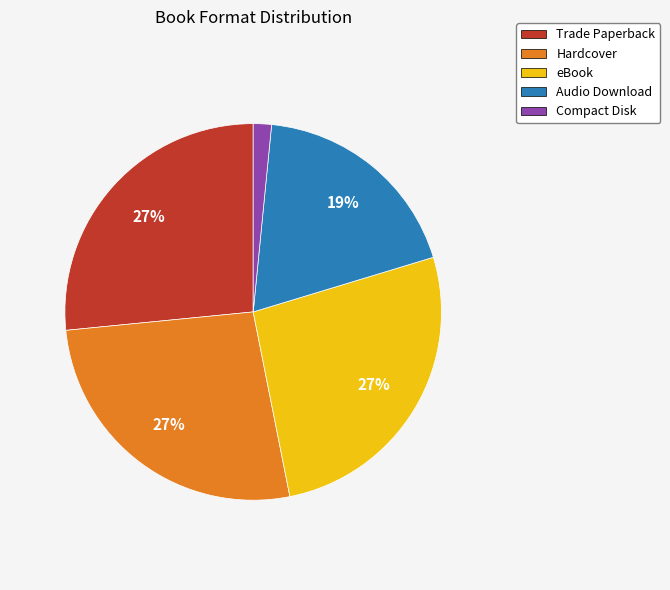

Do Audio Download and Trade Paperback together represent more than half of the pie?

No